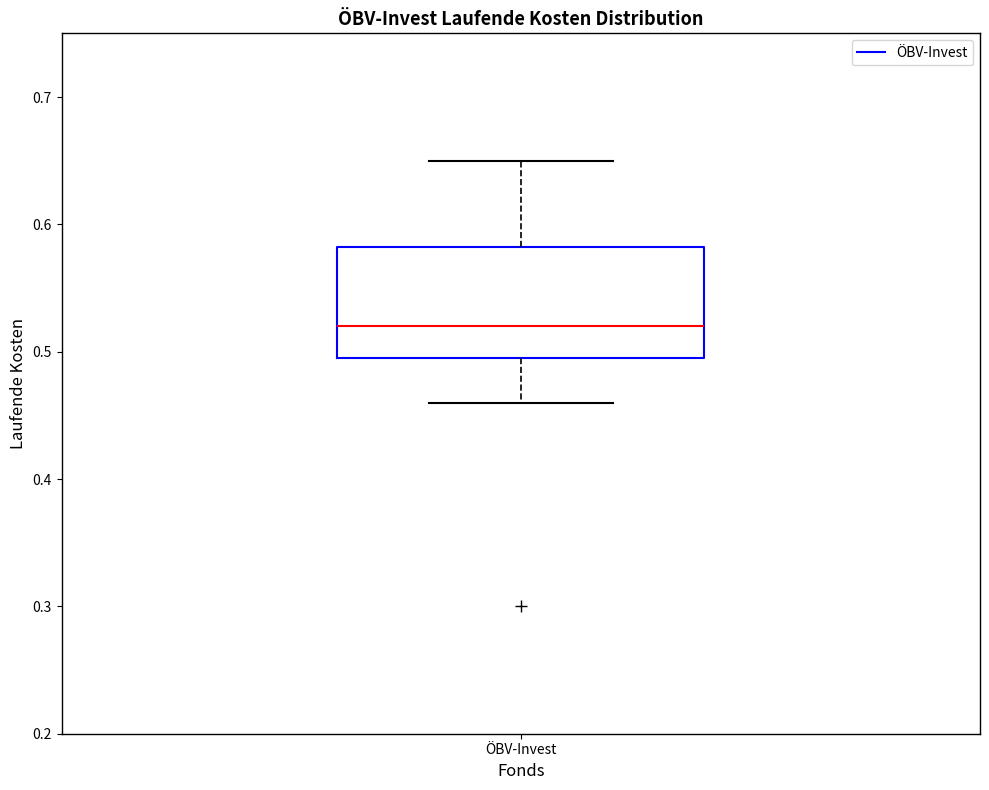

Transcribe this box plot: give where the median line is, the range the box spans, and where the two whiskers end, as read against the y-axis. The values are not printed on the chart, so give them approximately, as read against the axis.

median 0.52, box 0.50 to 0.58, whiskers 0.46 to 0.65